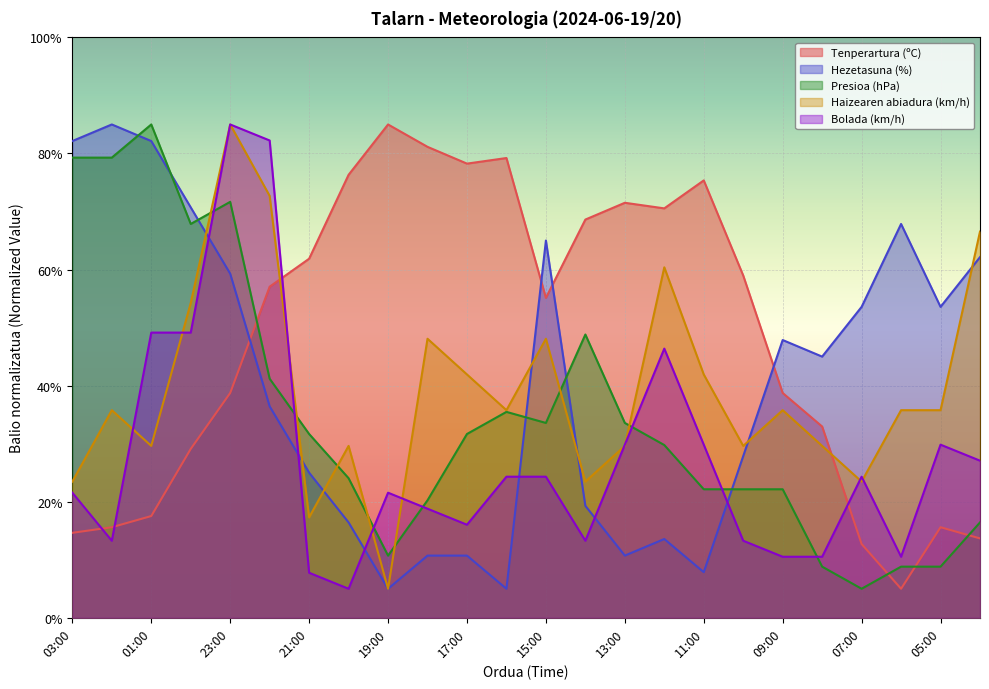

Reading left to right, list all the values displayed in this chart.

Tenperartura (ºC): 14.6	15.6	17.5	29.1	38.7	57.0	61.9	76.3	85.0	81.1	78.3	79.2	55.1	68.6	71.5	70.5	75.4	59.0	38.7	33.0	12.7	5.0	15.6	13.7
Hezetasuna (%): 82.1	85.0	82.1	70.7	59.3	36.4	25.0	16.4	5.0	10.7	10.7	5.0	65.0	19.3	10.7	13.6	7.9	27.9	47.9	45.0	53.6	67.9	53.6	62.1
Presioa (hPa): 79.3	79.3	85.0	67.9	71.7	41.2	31.7	24.0	10.7	20.2	31.7	35.5	33.6	48.8	33.6	29.8	22.1	22.1	22.1	8.8	5.0	8.8	8.8	16.4
Haizearen abiadura (km/h): 23.5	35.8	29.6	54.2	85.0	72.7	17.3	29.6	5.0	48.1	41.9	35.8	48.1	23.5	29.6	60.4	41.9	29.6	35.8	29.6	23.5	35.8	35.8	66.5
Bolada (km/h): 21.6	13.3	49.1	49.1	85.0	82.2	7.8	5.0	21.6	18.8	16.0	24.3	24.3	13.3	29.8	46.4	29.8	13.3	10.5	10.5	24.3	10.5	29.8	27.1